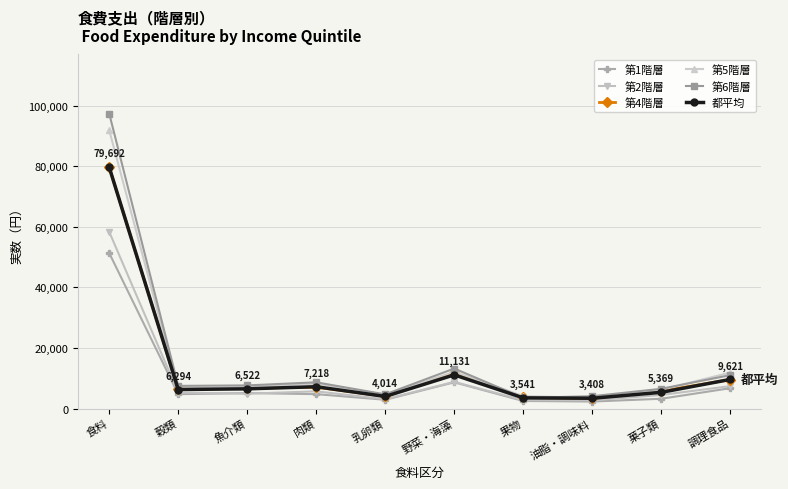

What are all the series names shown in the legend?

第1階層, 第2階層, 第4階層, 第5階層, 第6階層, 都平均